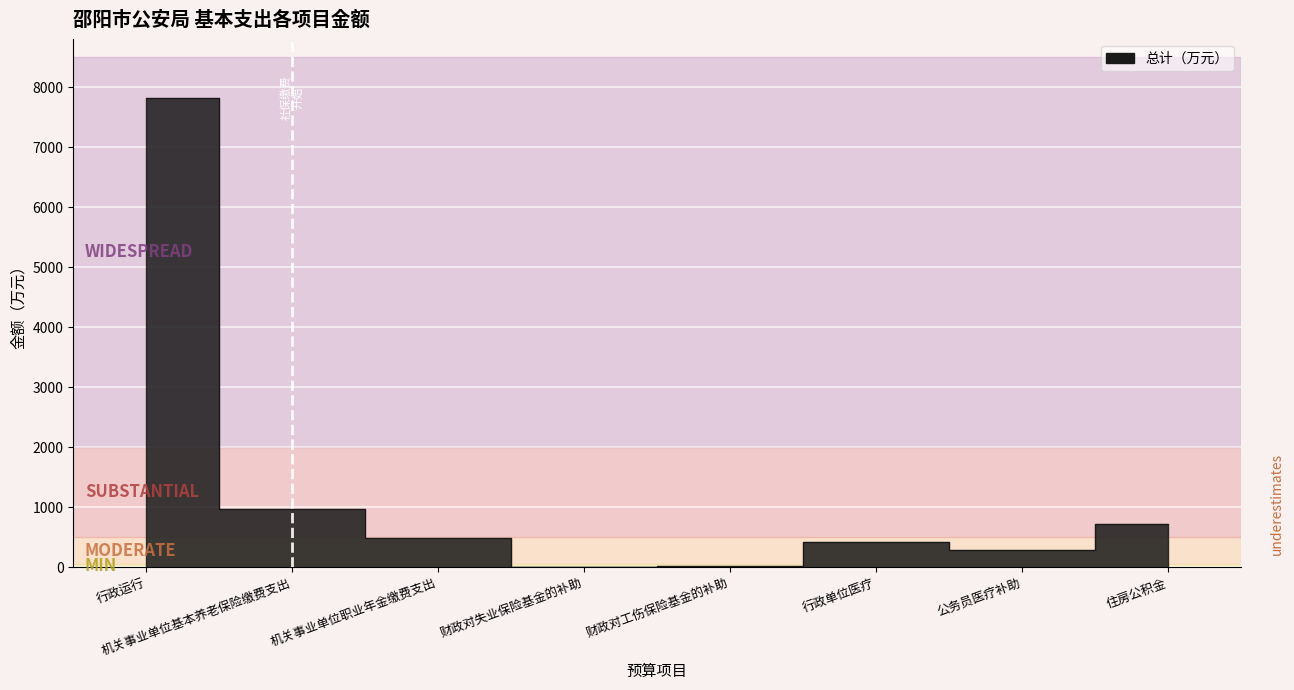

What is the label of the 3rd point from the right?

行政单位医疗